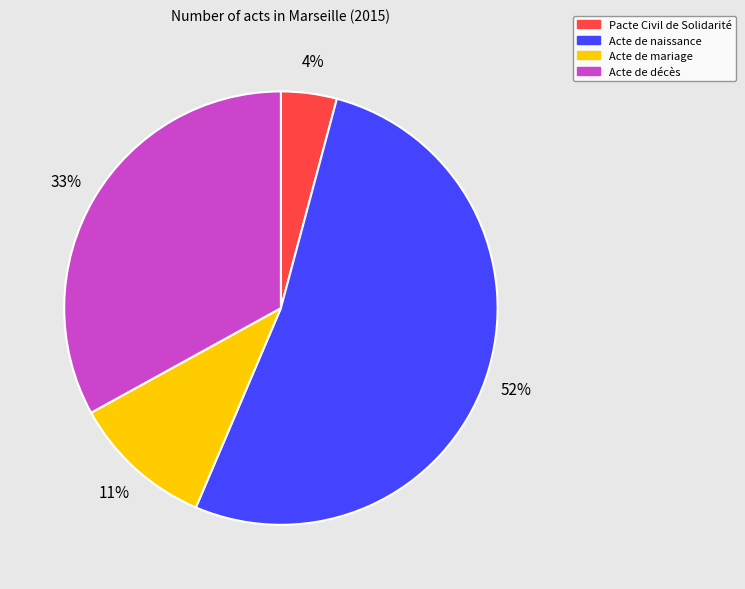

What is the ratio of the value at Acte de décès to the value at Acte de naissance?

0.6